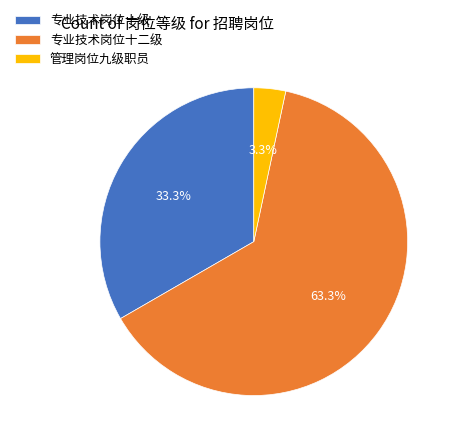

What is the largest slice in the pie chart?

专业技术岗位十二级